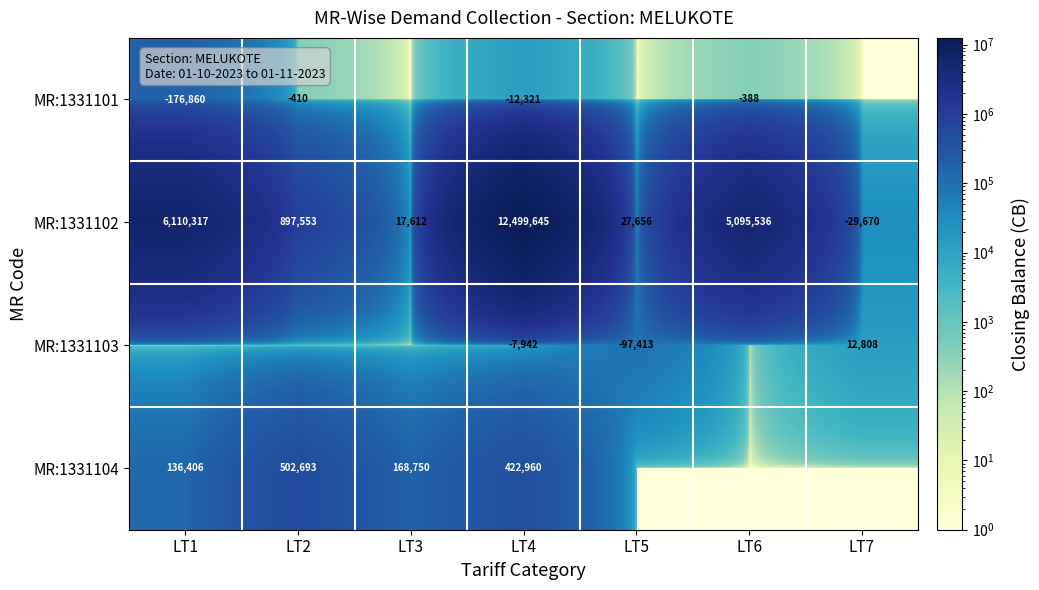

At how many categories does at least one series exceed 4754436?

3